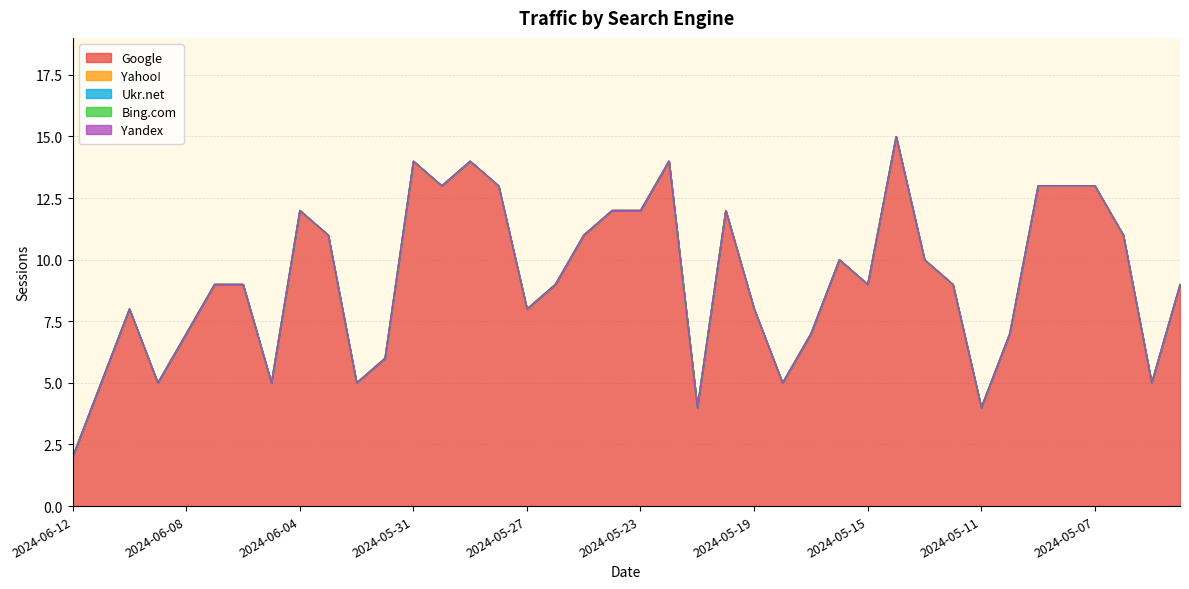

What is the label of the 31st point from the left?

2024-05-13